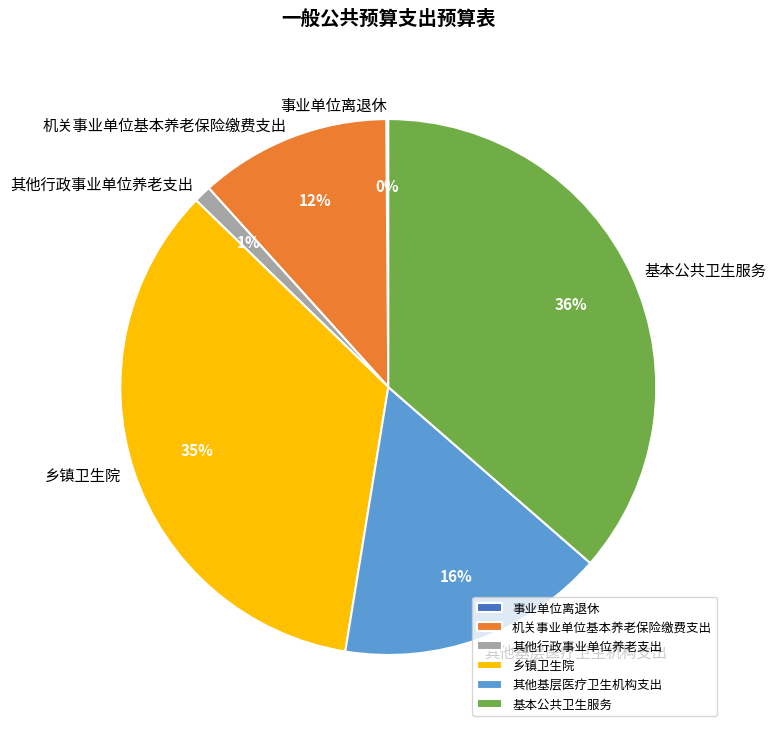

What is the largest slice in the pie chart?

基本公共卫生服务